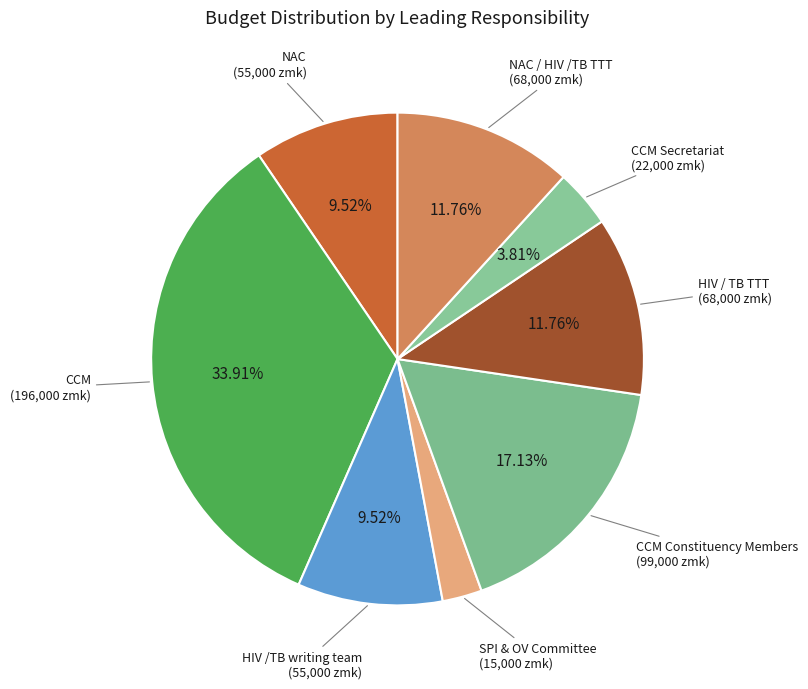

True or false: CCM accounts for 46% of the total.

False